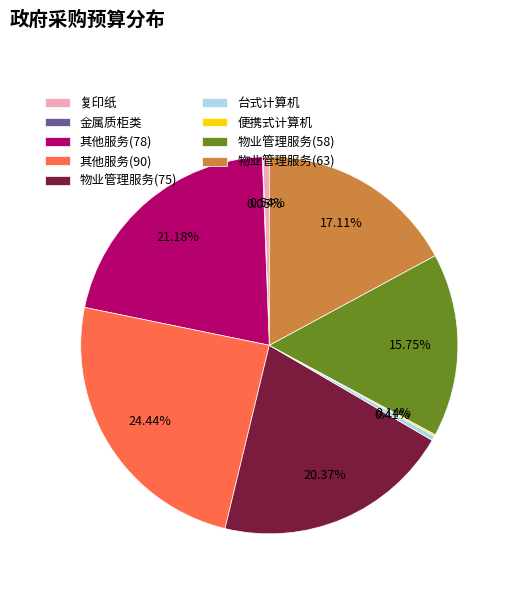

Is 物业管理服务(75) the majority of the pie?

No